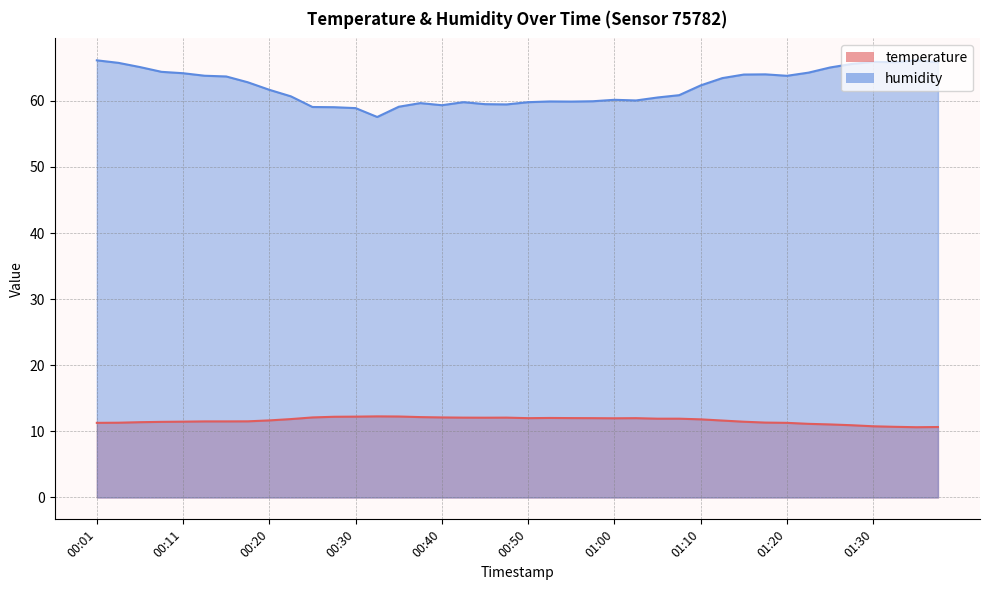

Which series has the largest total across all categories?

humidity